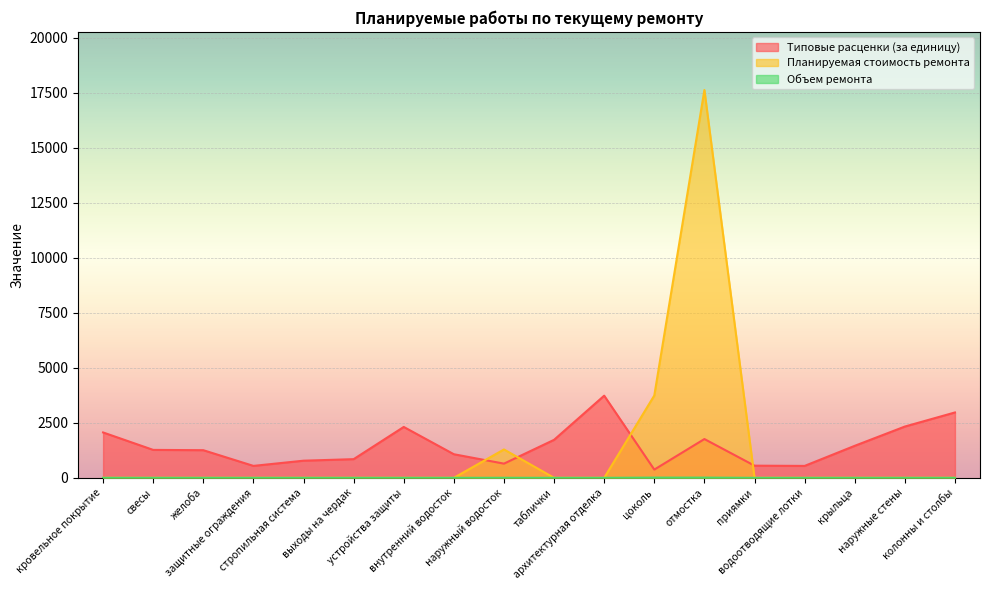

How many values in the Типовые расценки (за единицу) series are below 1269?

9